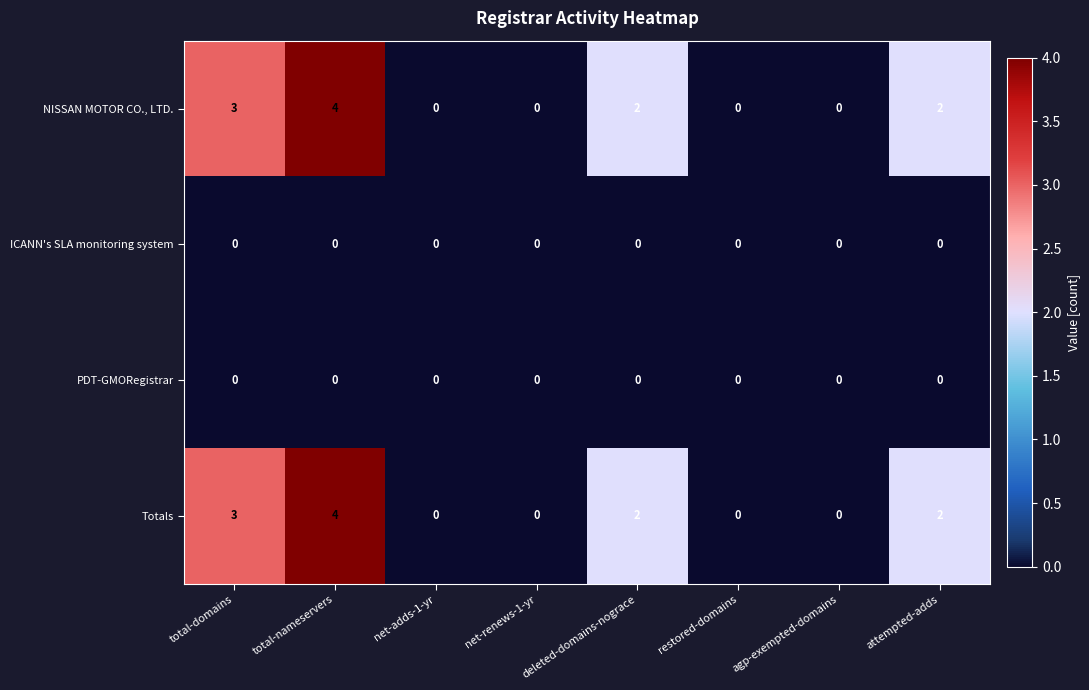

What is the maximum value shown in the chart?

4